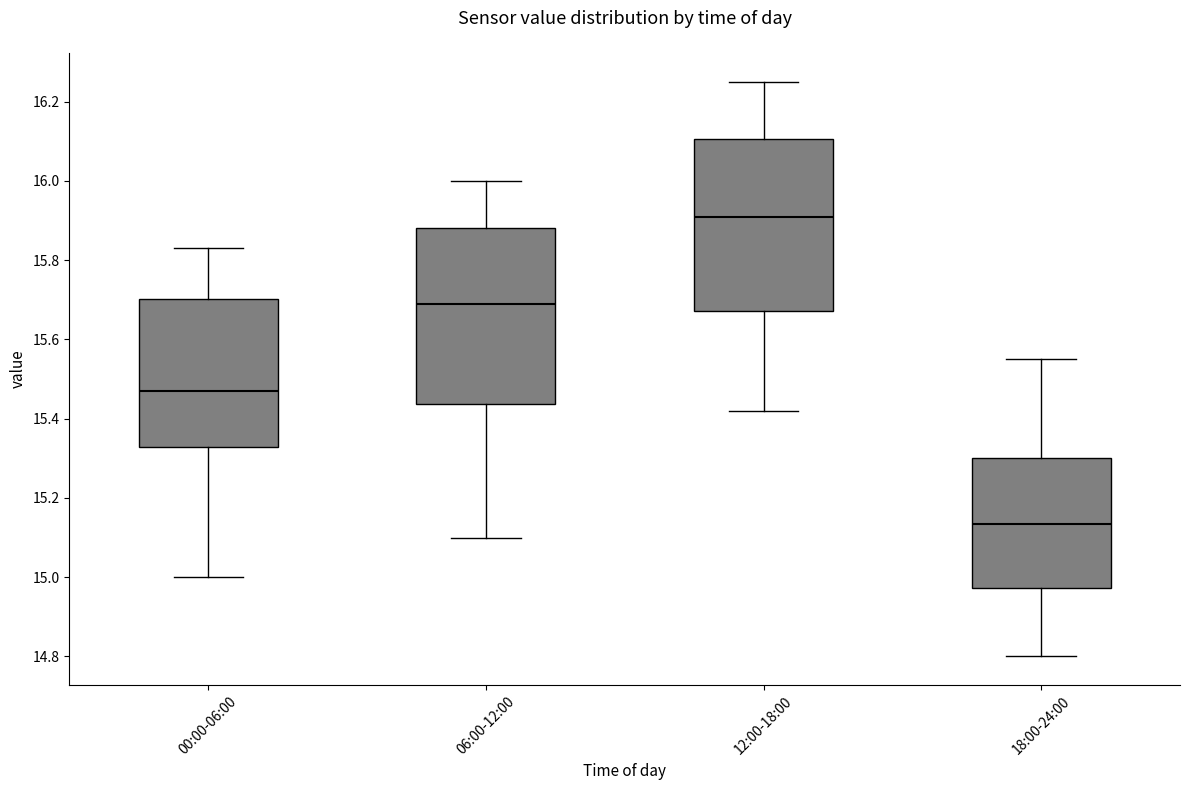

Reading left to right, transcribe this box plot: for each box, give where its median line is, the range the box spans, and where its two whiskers end, as read against the y-axis. The values are not printed on the chart, so give them approximately, as read against the axis.

00:00-06:00: median 15.48, box 15.32 to 15.70, whiskers 15.00 to 15.84
06:00-12:00: median 15.70, box 15.44 to 15.88, whiskers 15.10 to 16.00
12:00-18:00: median 15.92, box 15.68 to 16.10, whiskers 15.42 to 16.26
18:00-24:00: median 15.14, box 14.98 to 15.30, whiskers 14.80 to 15.56